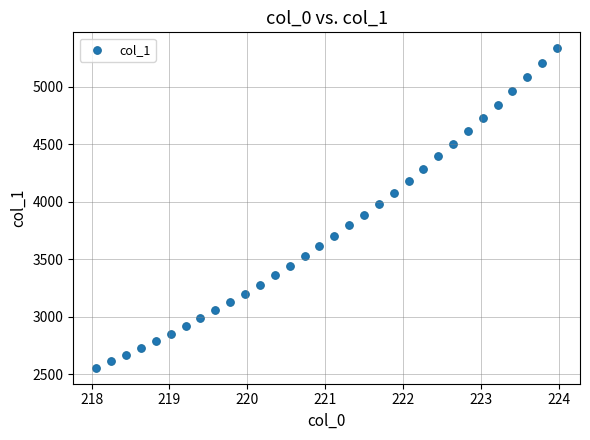

What is the range of Y values (max minus min)?

2775.6